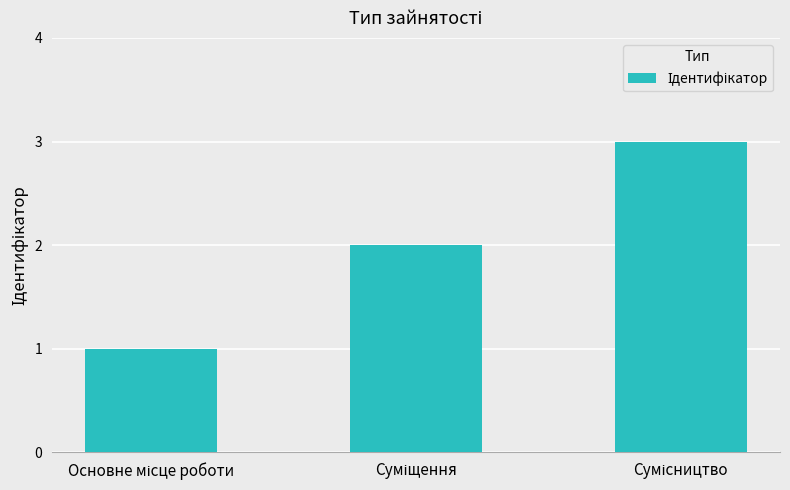

How many distinct data groups are displayed?

1